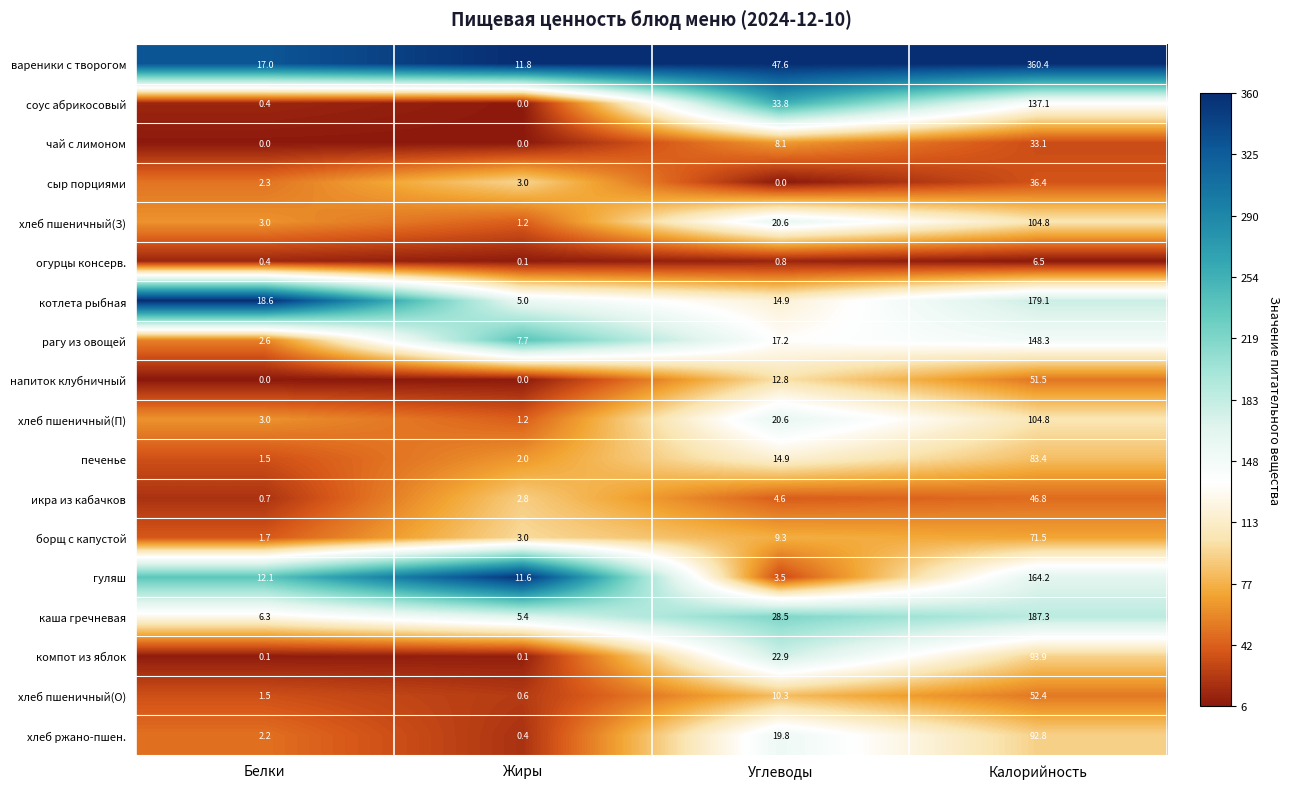

True or false: хлеб пшеничный(З) has a value of 104.8 at Калорийность.

True